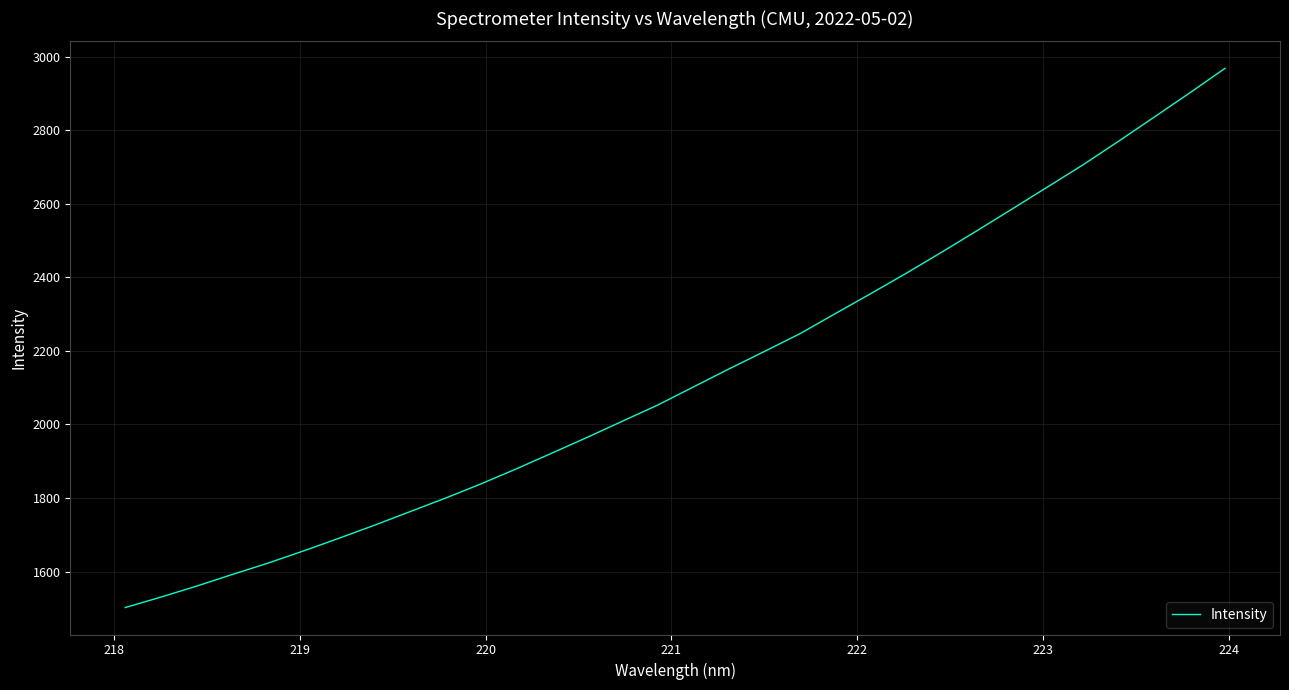

What is the greatest value displayed?

2968.4